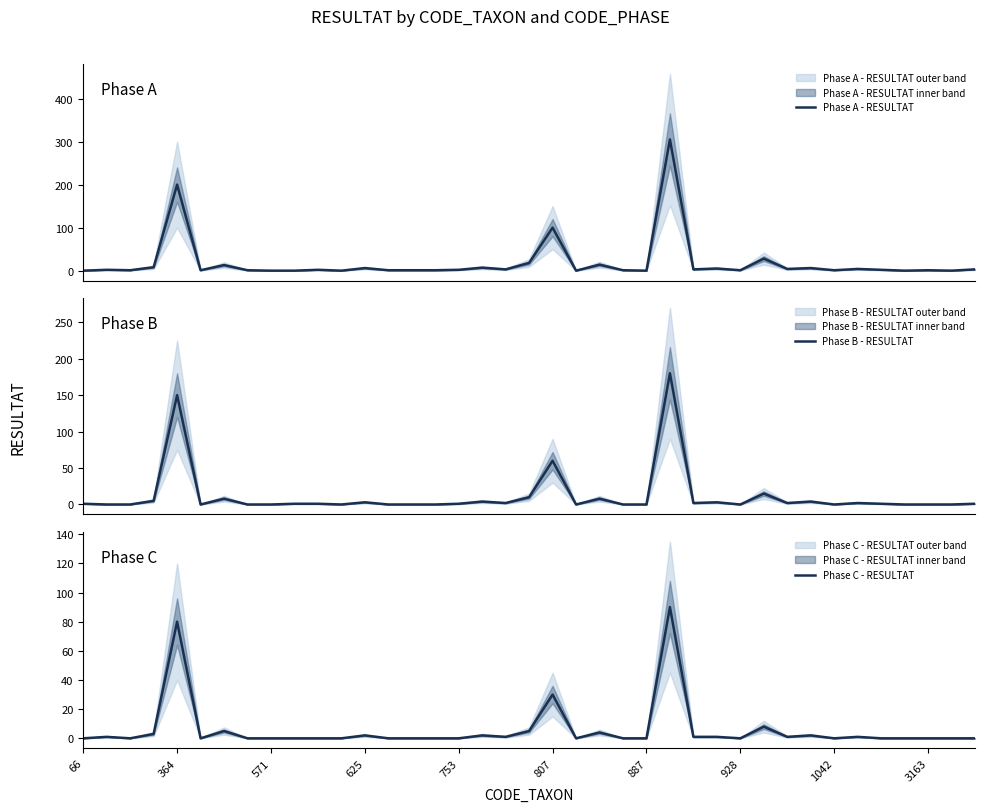

Count the number of categories in the chart.

39